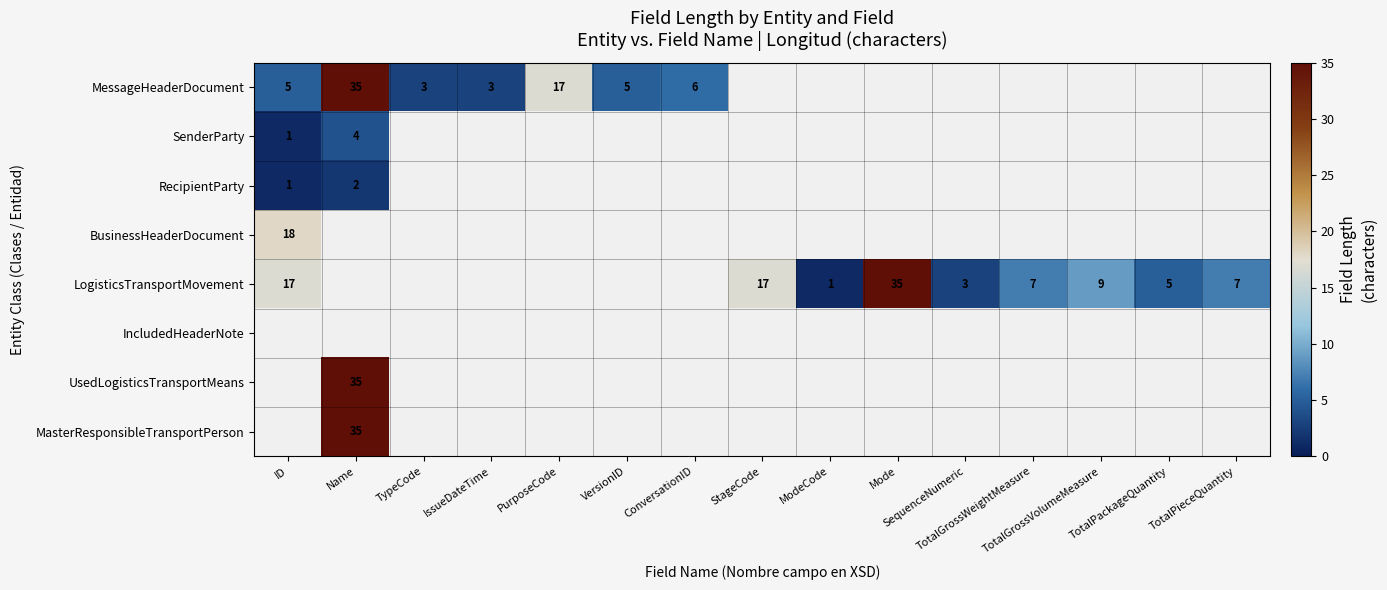

Which series has the widest spread of values?

LogisticsTransportMovement